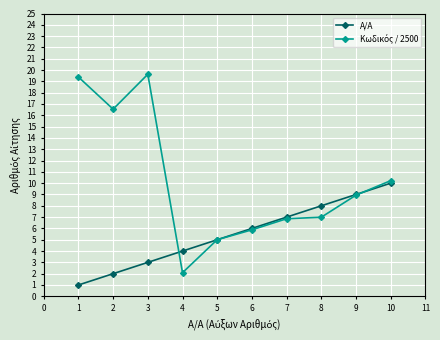

What is the maximum value shown in the chart?

19.6